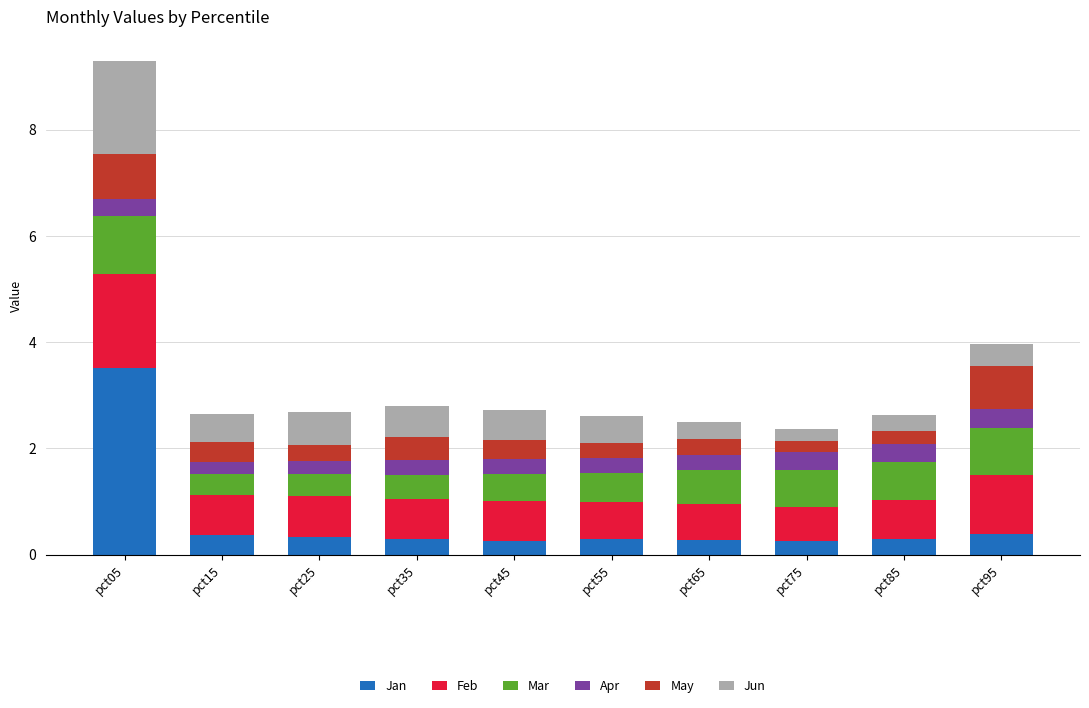

How many categories are shown in the chart?

10